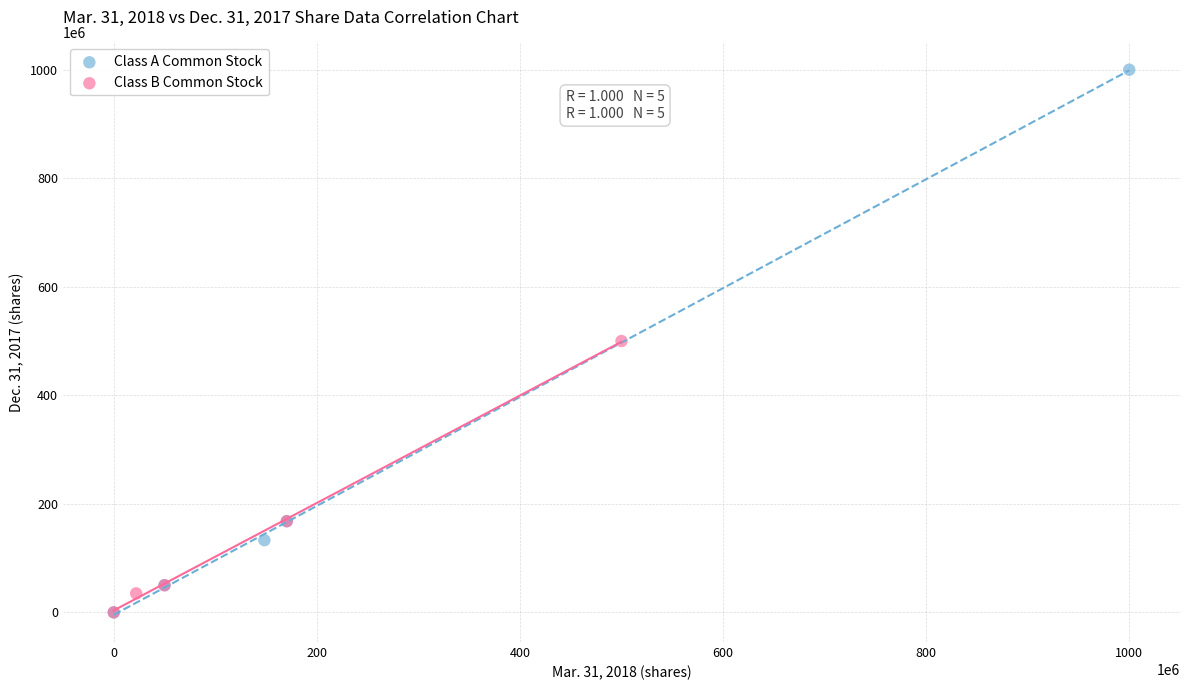

Which series reaches the maximum Y coordinate?

Class A Common Stock